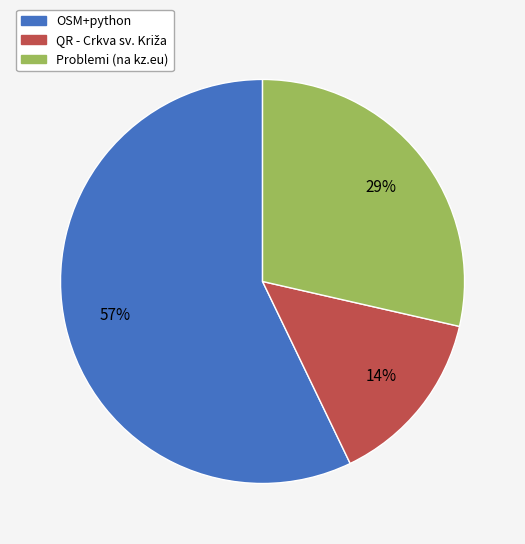

To the nearest percent, what percentage of the pie is Problemi (na kz.eu)?

29%